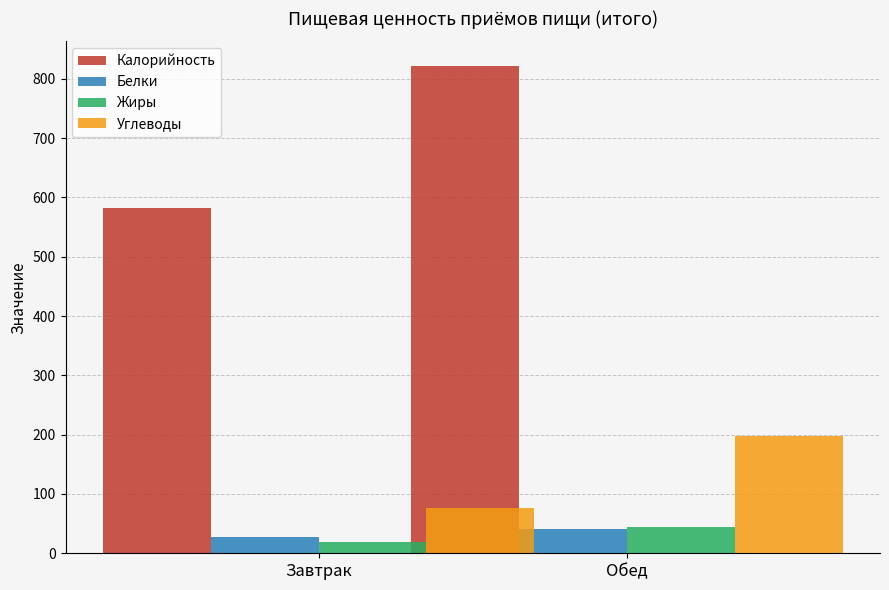

What is the difference between the maximum and minimum values in the Углеводы series?

121.8